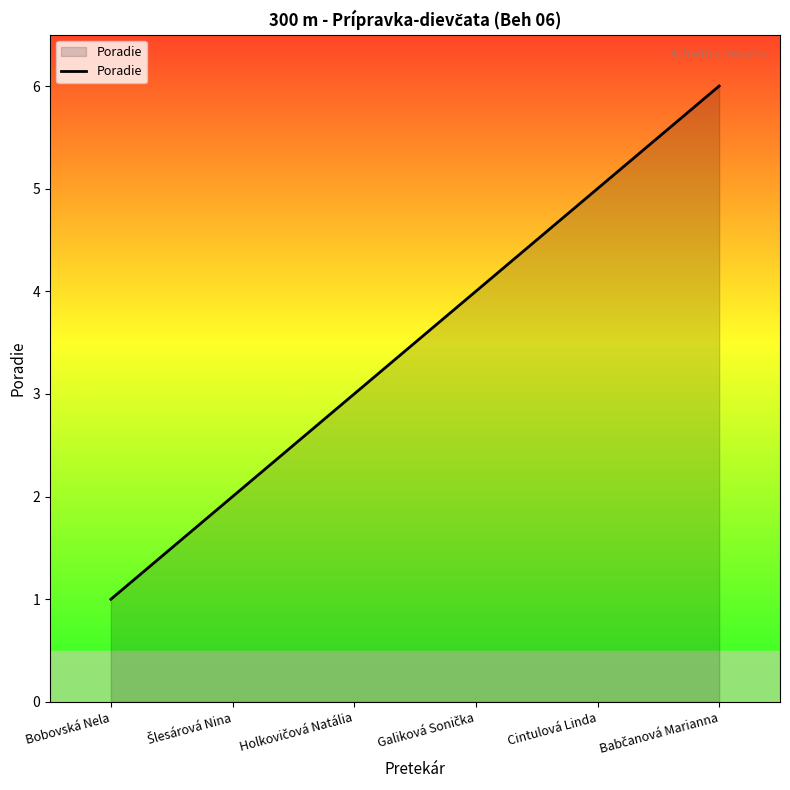

True or false: there are more than 2 points higher than both neighbors.

False